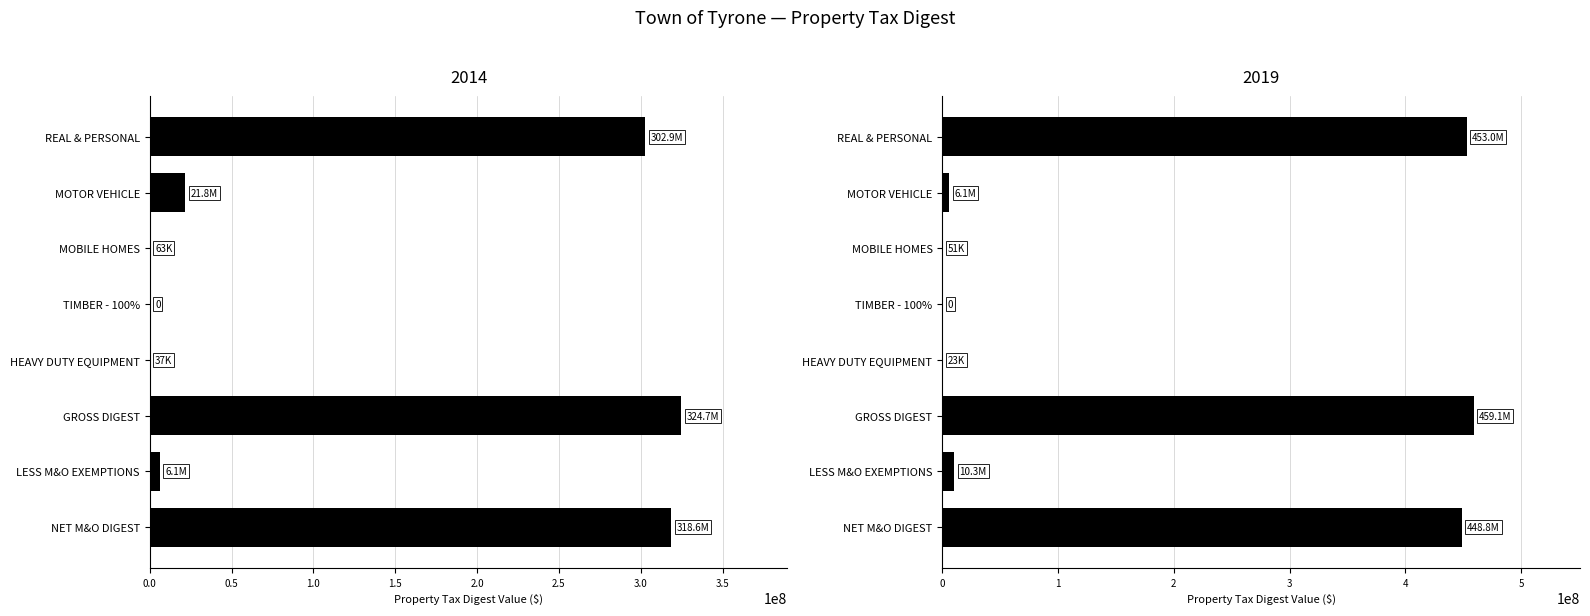

At how many categories does at least one series exceed 328839168?

3